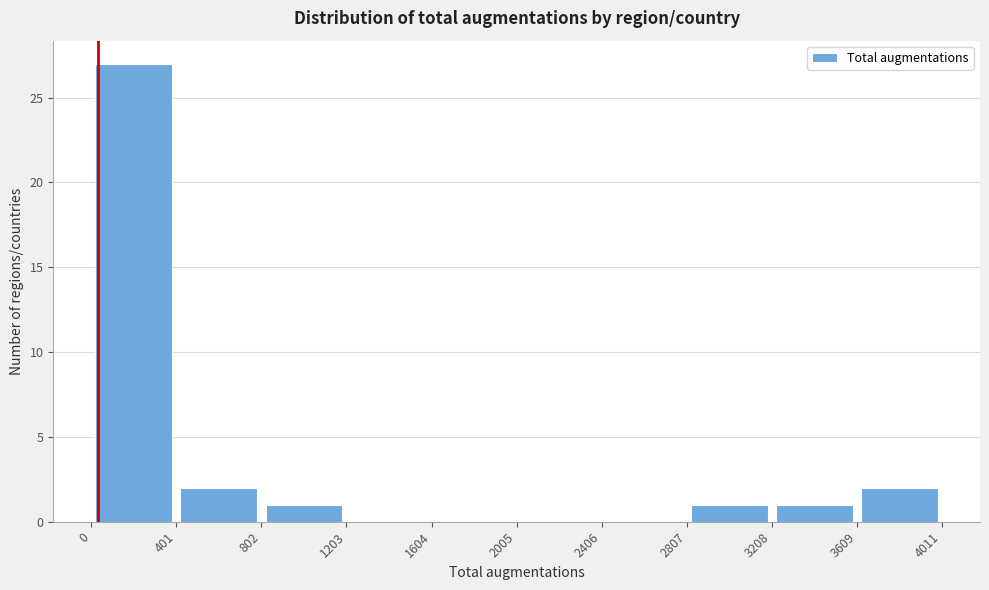

Reading left to right, list every bar in this chart as the range it spans on the x-axis followed by its height. The values are not printed on the chart, so give them approximately, as read against the axis.

0 to 401: 27
401 to 802: 2
802 to 1203: 1
1203 to 1604: 0
1604 to 2005: 0
2005 to 2406: 0
2406 to 2807: 0
2807 to 3208: 1
3208 to 3609: 1
3609 to 4011: 2